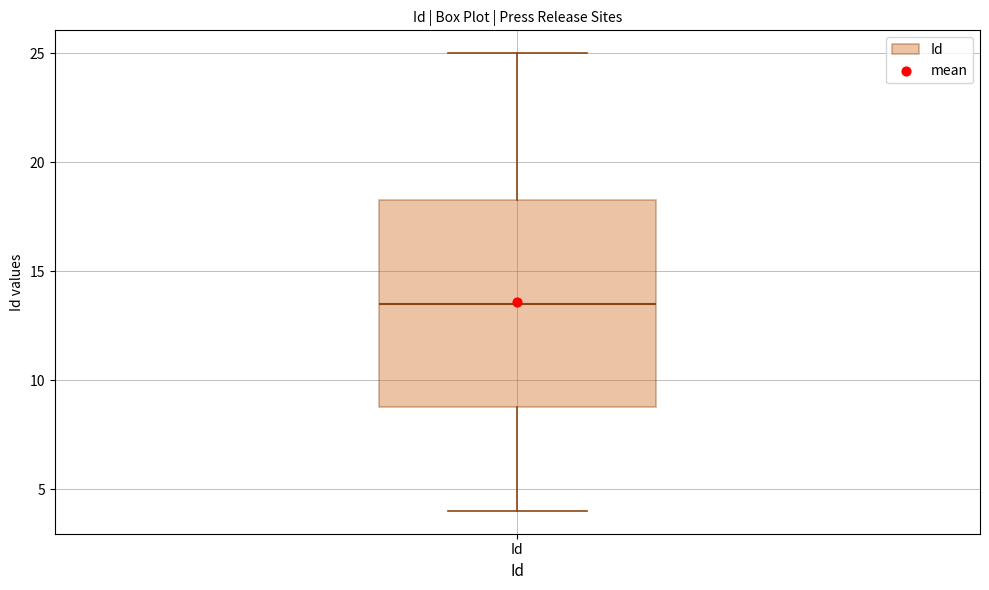

Read this box plot against the y-axis: the position of the median line, the range covered by the box, and the ends of both whiskers. The values are not printed on the chart, so give them approximately, as read against the axis.

median 13.5, box 9.0 to 18.5, whiskers 4.0 to 25.0